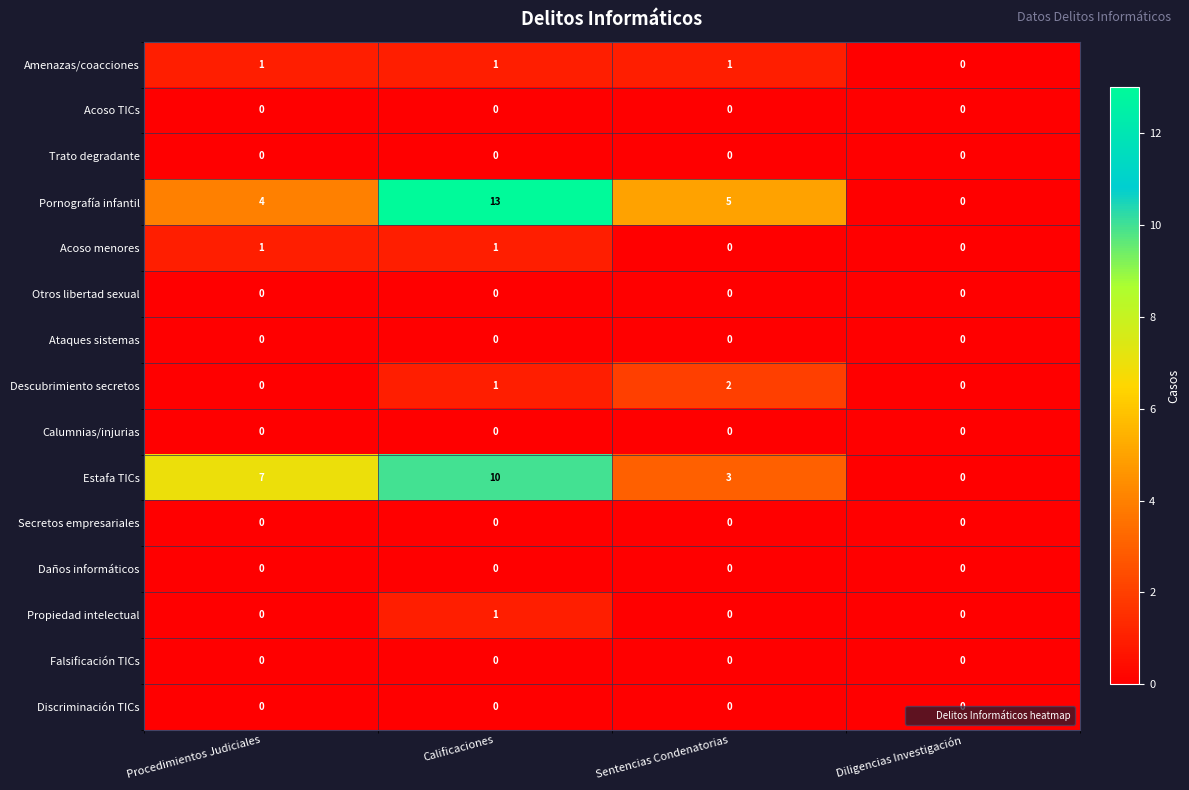

What is the sum of the Pornografía infantil values at Sentencias Condenatorias and Calificaciones?

18